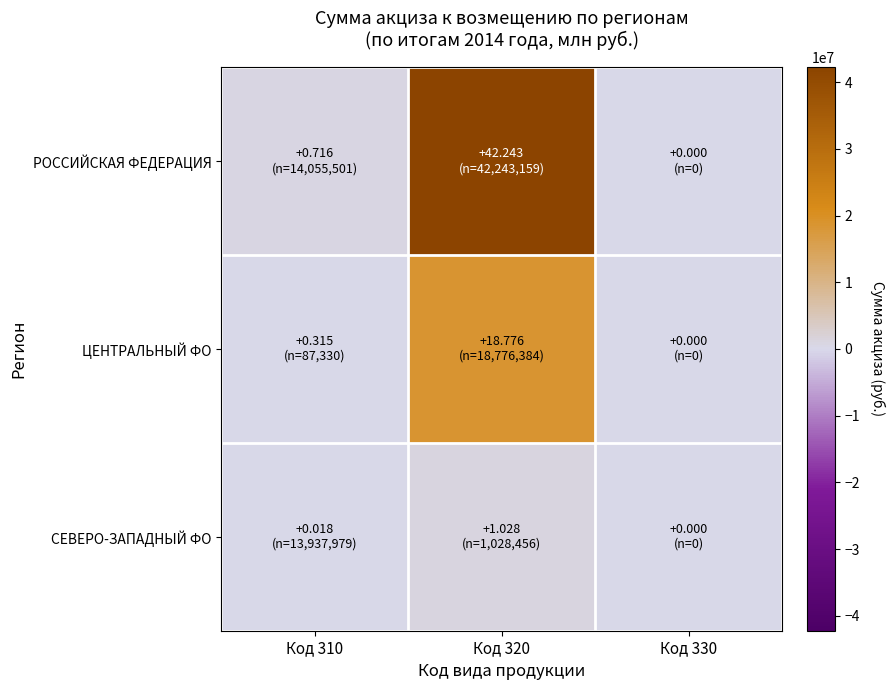

Which series has the largest total across all categories?

РОССИЙСКАЯ ФЕДЕРАЦИЯ